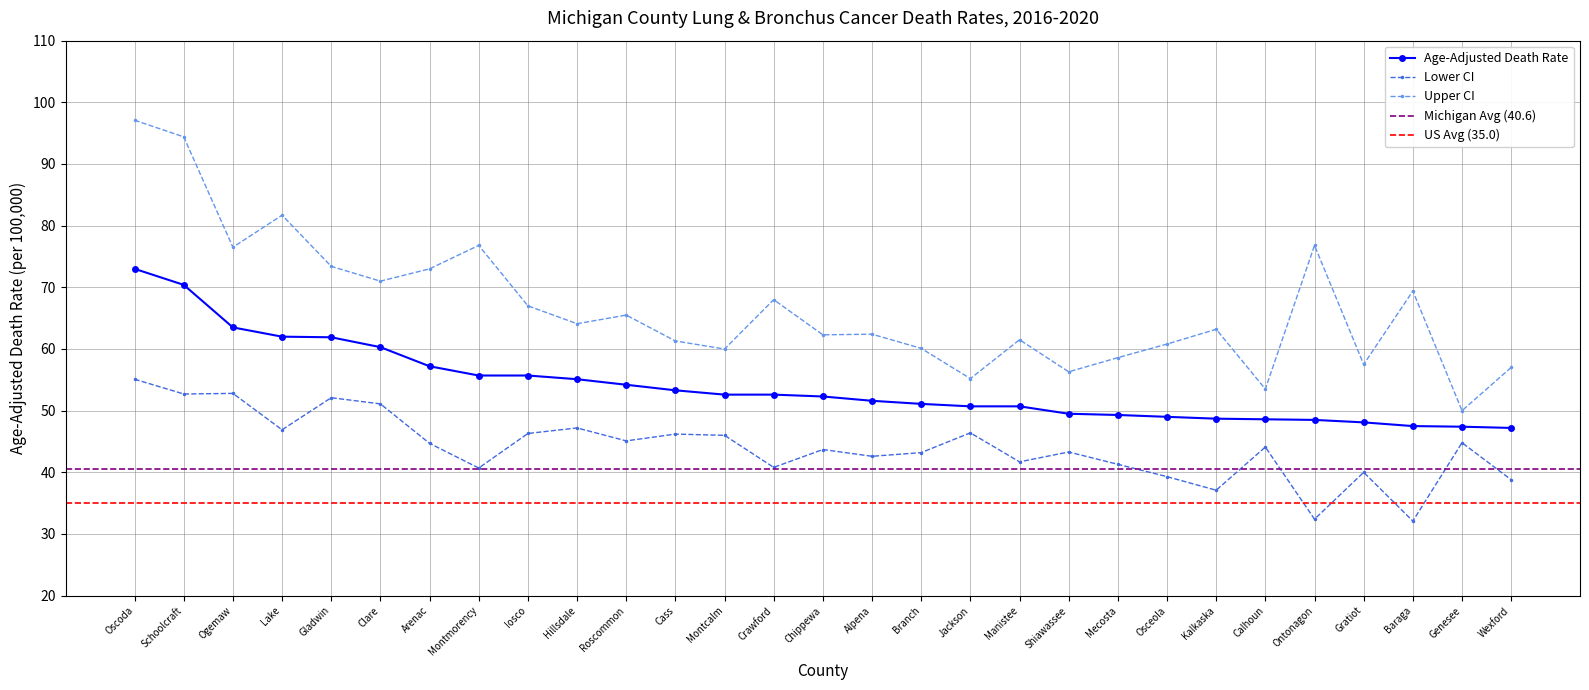

At which label does Lower CI reach its minimum?

Baraga